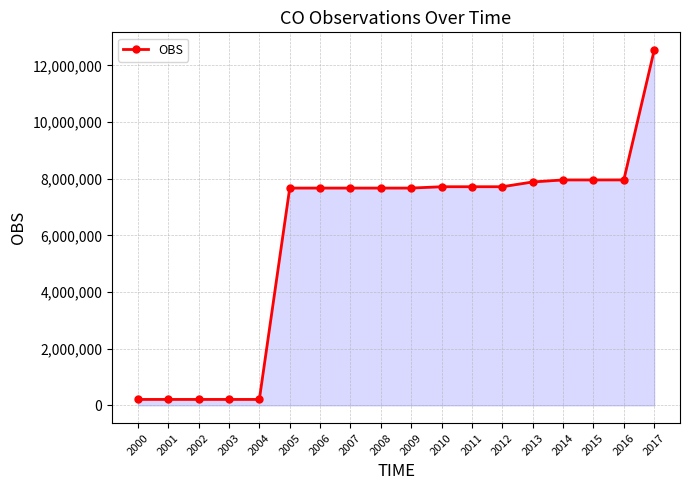

What is the sum of all values?

106851285